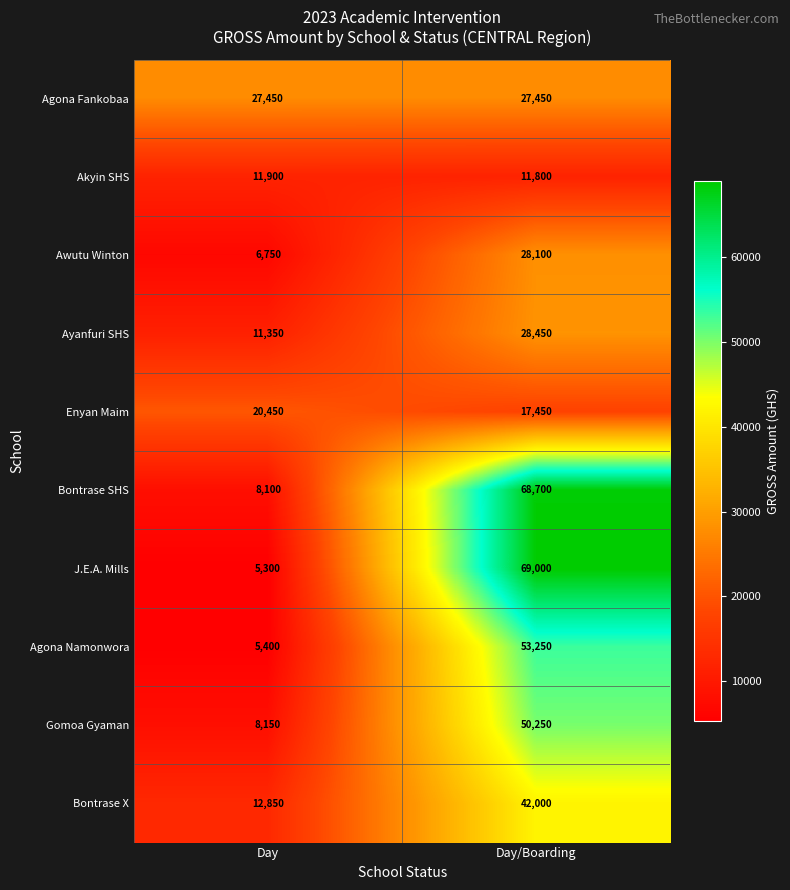

Reading left to right, transcribe all the data shown in this chart.

Agona Fankobaa: Day=27450	Day/Boarding=27450
Akyin SHS: Day=11900	Day/Boarding=11800
Awutu Winton: Day=6750	Day/Boarding=28100
Ayanfuri SHS: Day=11350	Day/Boarding=28450
Enyan Maim: Day=20450	Day/Boarding=17450
Bontrase SHS: Day=8100	Day/Boarding=68700
J.E.A. Mills: Day=5300	Day/Boarding=69000
Agona Namonwora: Day=5400	Day/Boarding=53250
Gomoa Gyaman: Day=8150	Day/Boarding=50250
Bontrase X: Day=12850	Day/Boarding=42000